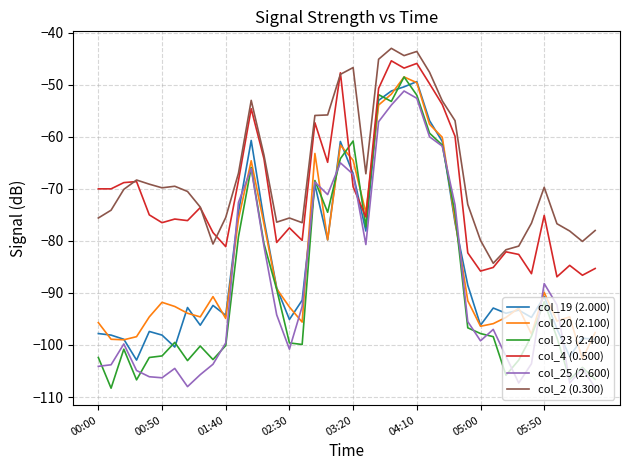

How many times do col_20 (2.100) and col_4 (0.500) cross each other?

2